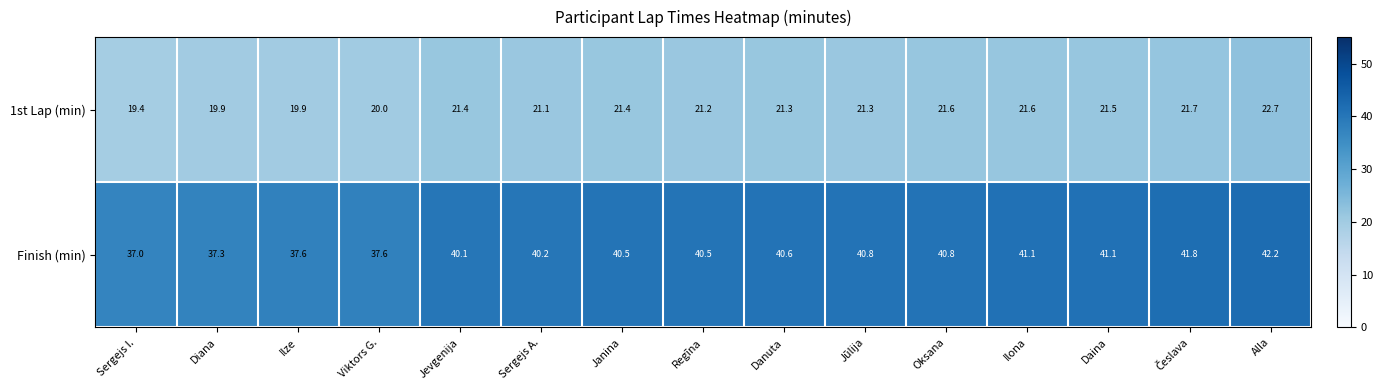

Count the number of categories in the chart.

15